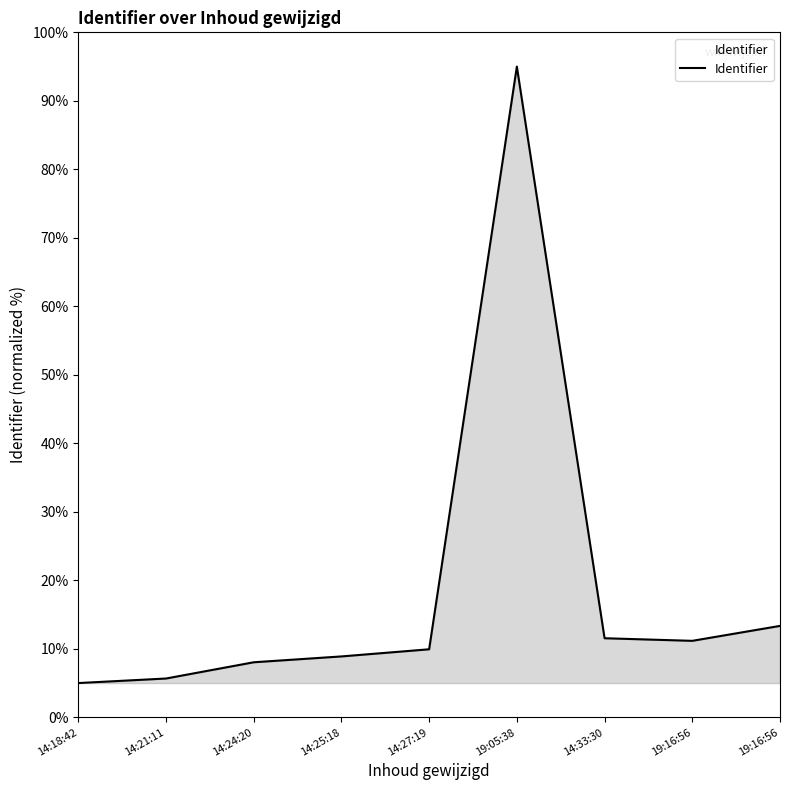

Does the chart have visible grid lines?

No